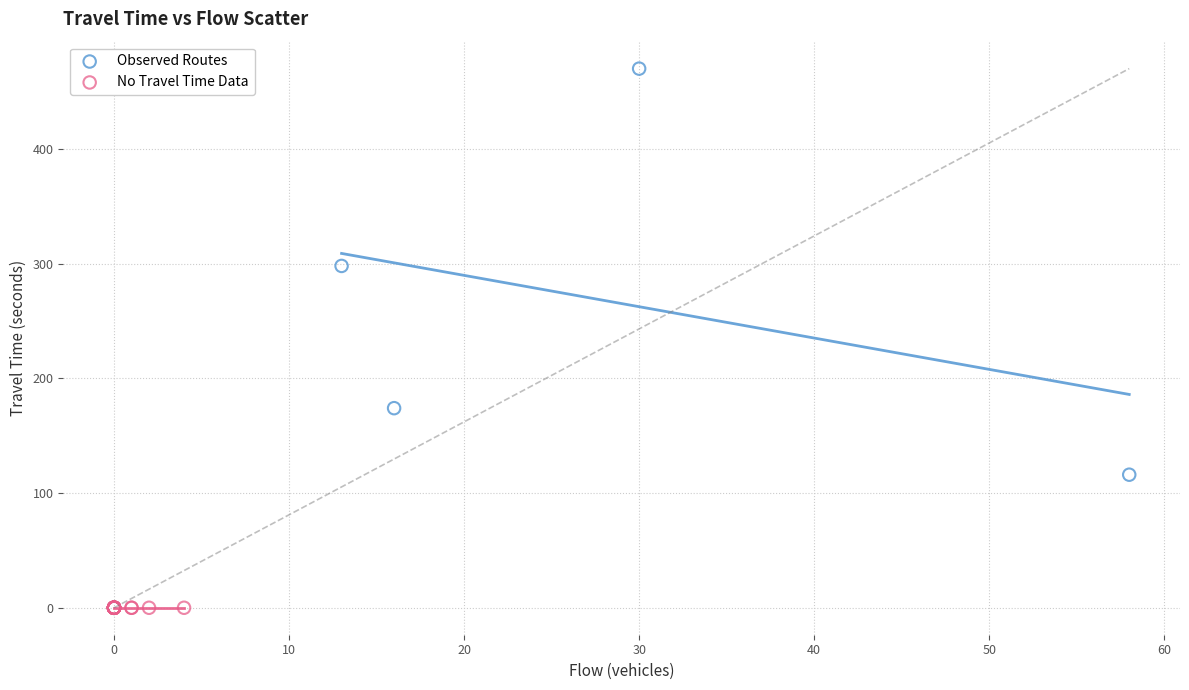

Which series reaches the maximum Y coordinate?

Observed Routes